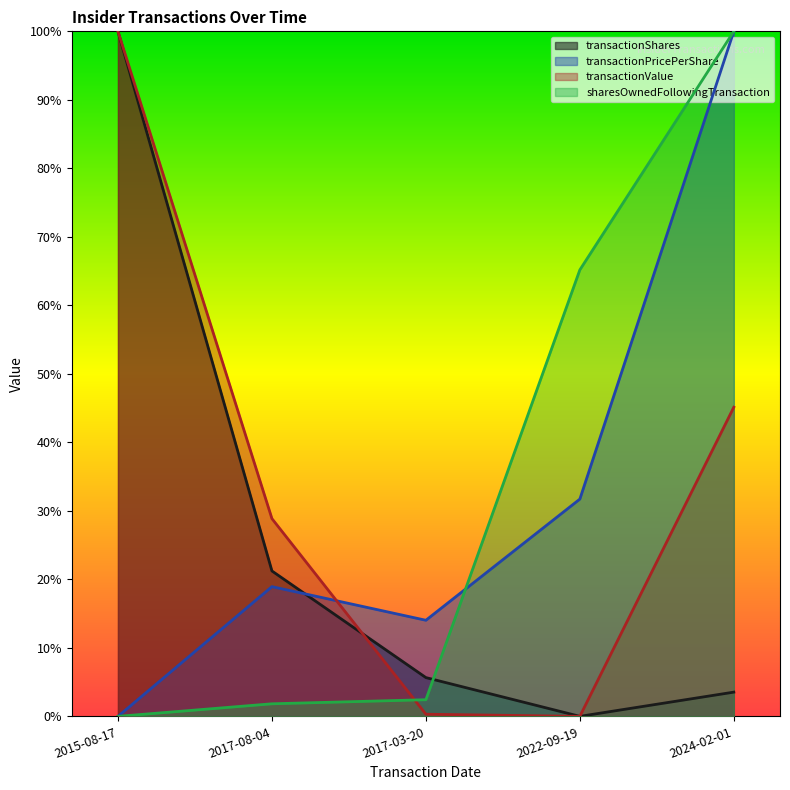

How many positive values does the transactionValue series have?

4